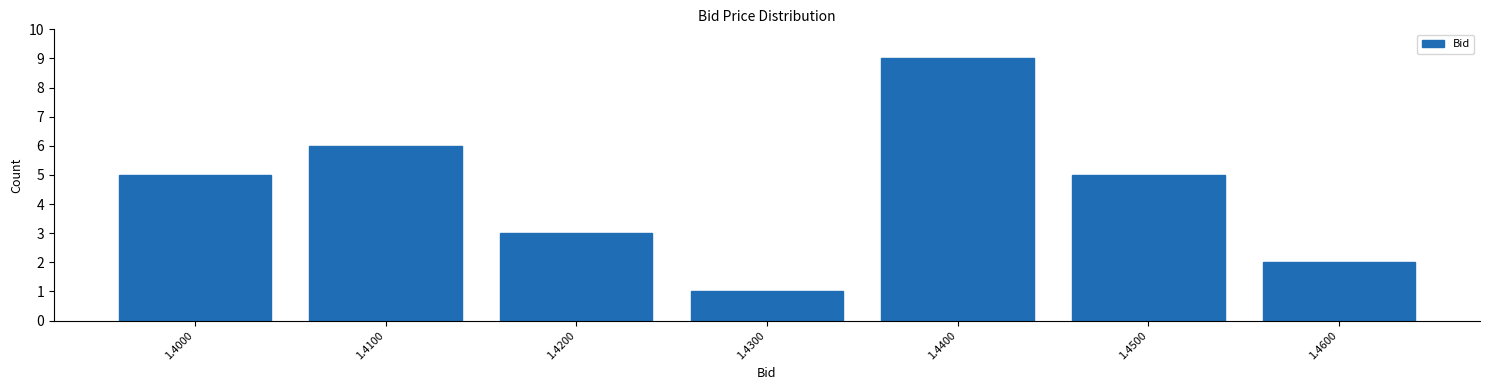

Reading left to right, what are all the values shown in this chart?

1.4000=5	1.4100=6	1.4200=3	1.4300=1	1.4400=9	1.4500=5	1.4600=2